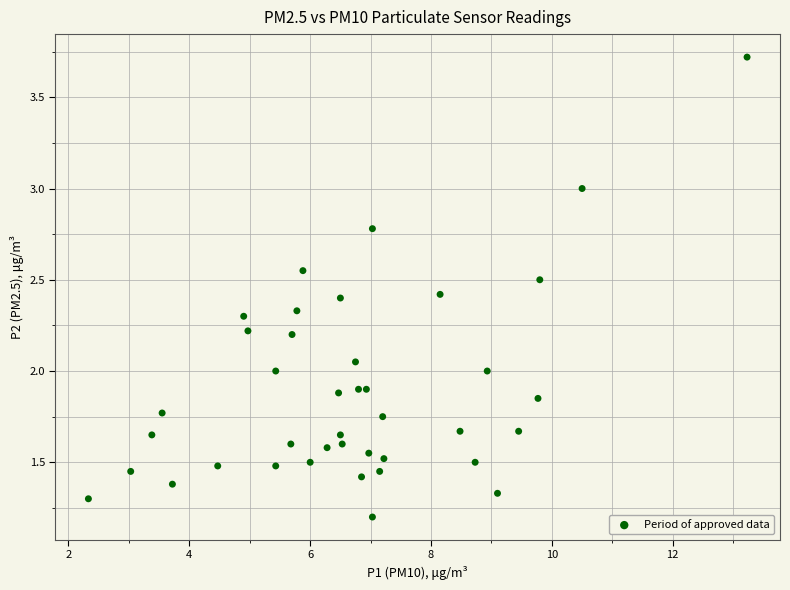

What is the range of X values (max minus min)?

10.9